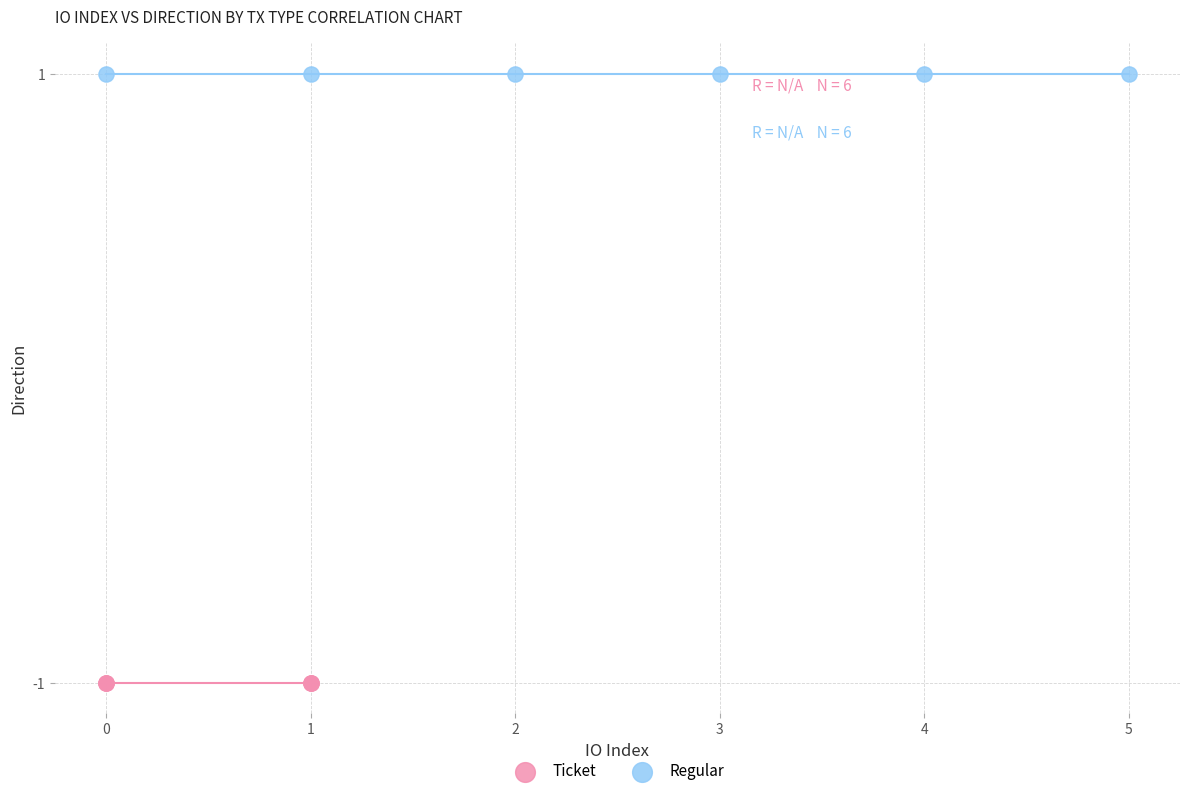

Which series contains the lowest Y value?

Ticket